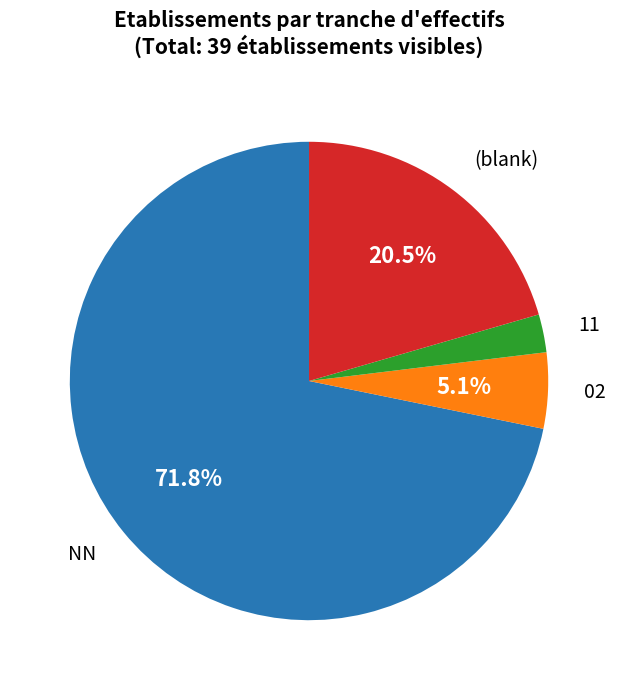

Does any single category account for the majority?

Yes